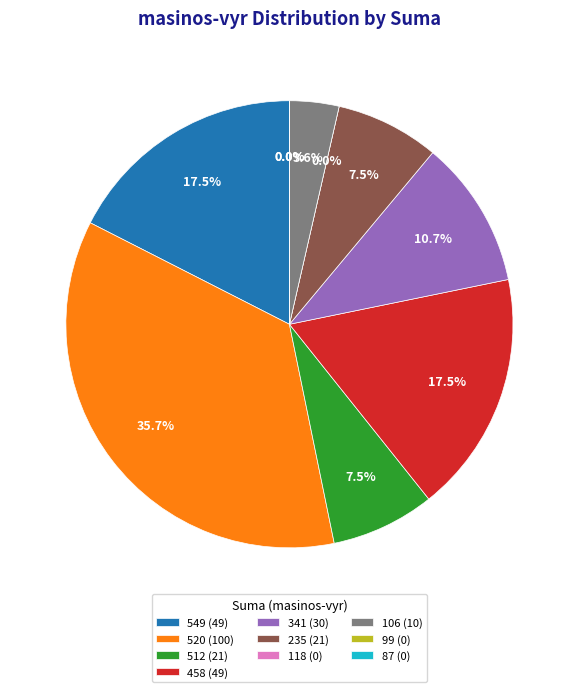

What is the change in value from 341 to 118?

-30